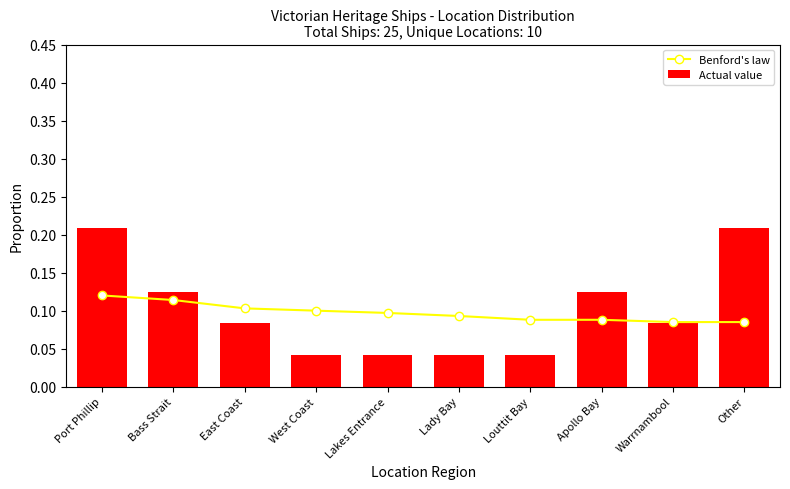

What position from the left is Louttit Bay?

7